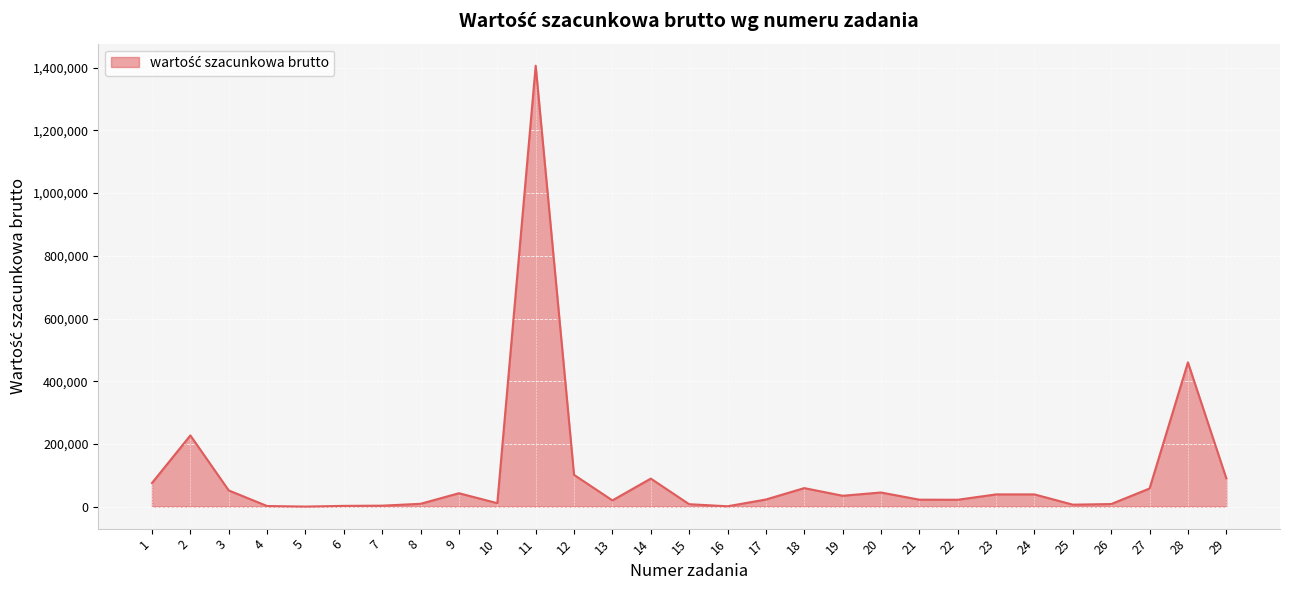

How many lines are shown in the chart?

1